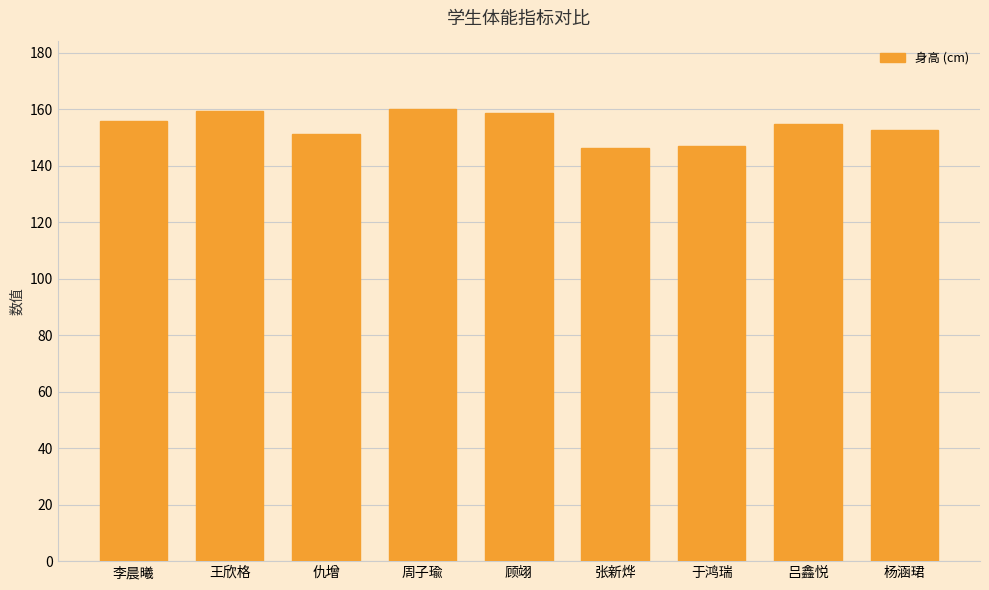

How many bars are there in total?

9